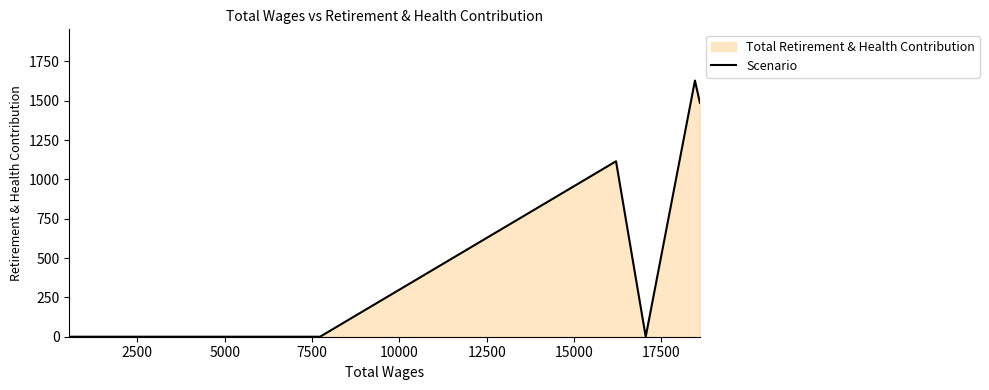

What is the average value?

817